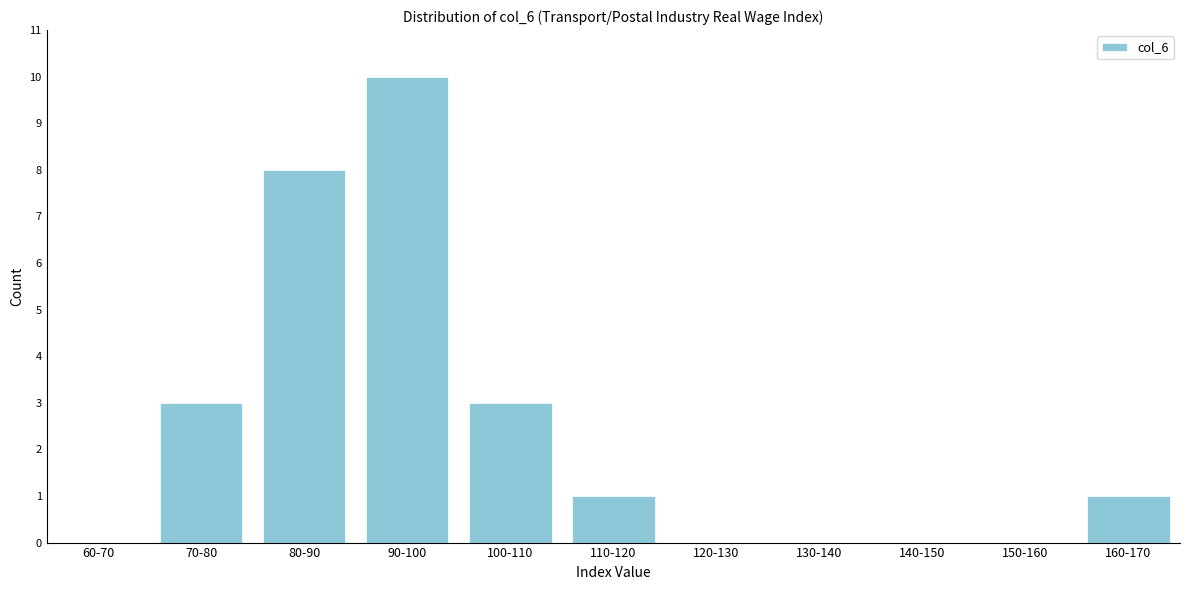

Reading left to right, extract all data points from this chart.

60-70=0	70-80=3	80-90=8	90-100=10	100-110=3	110-120=1	120-130=0	130-140=0	140-150=0	150-160=0	160-170=1